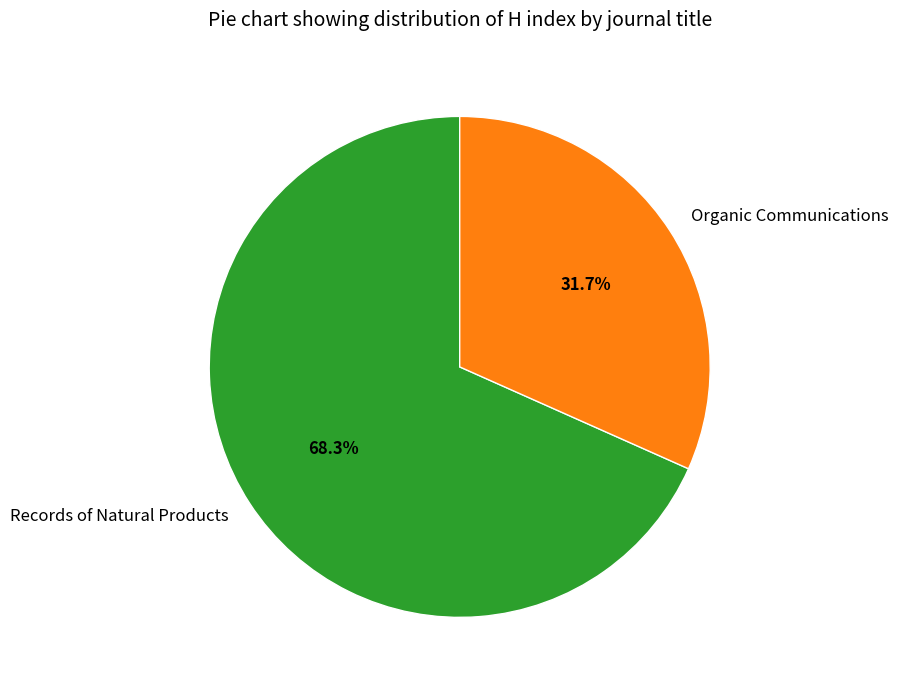

Is there any slice that represents more than half of the pie?

Yes